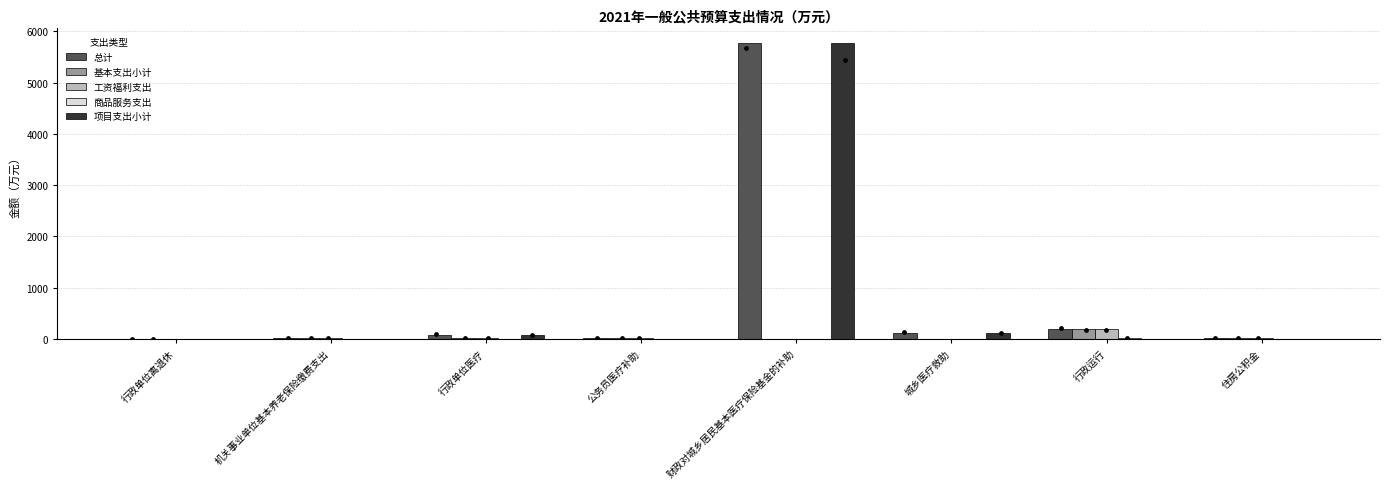

Which series contains the lowest Y value?

基本支出小计